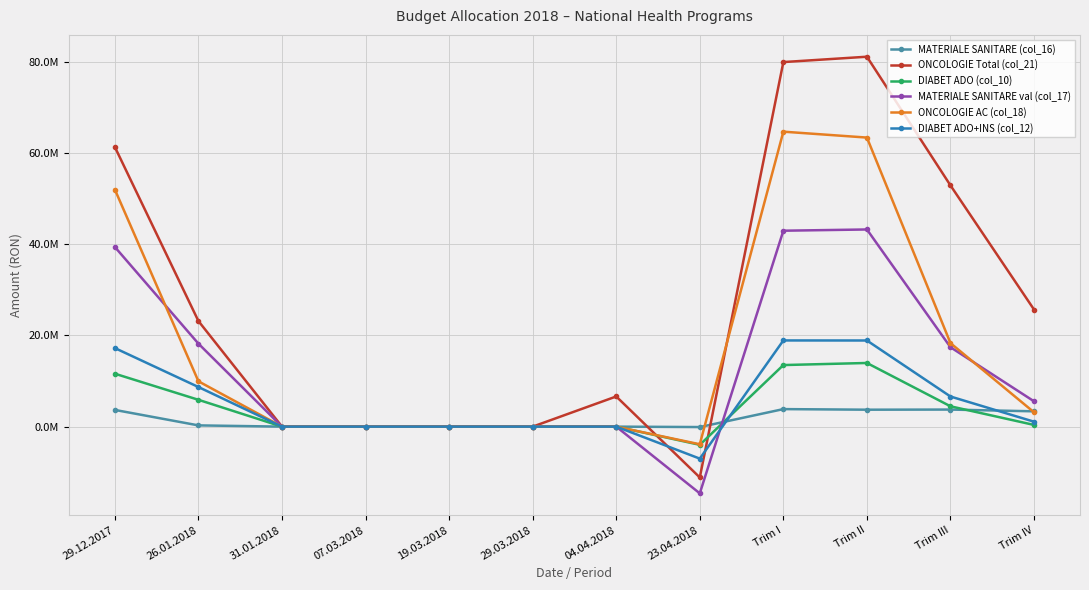

How many values in the DIABET ADO (col_10) series exceed 372746?

6